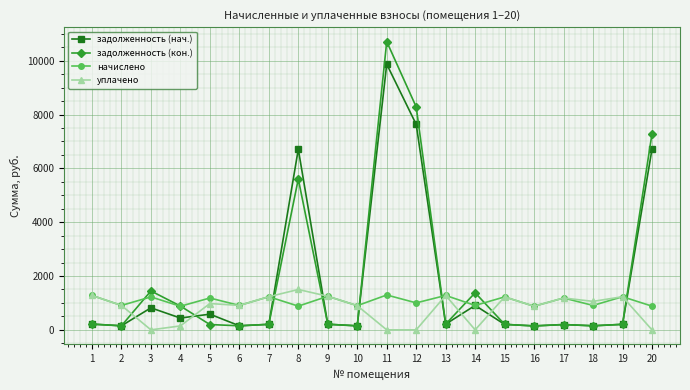

What is the difference between the уплачено values at 9 and 19?

17.3